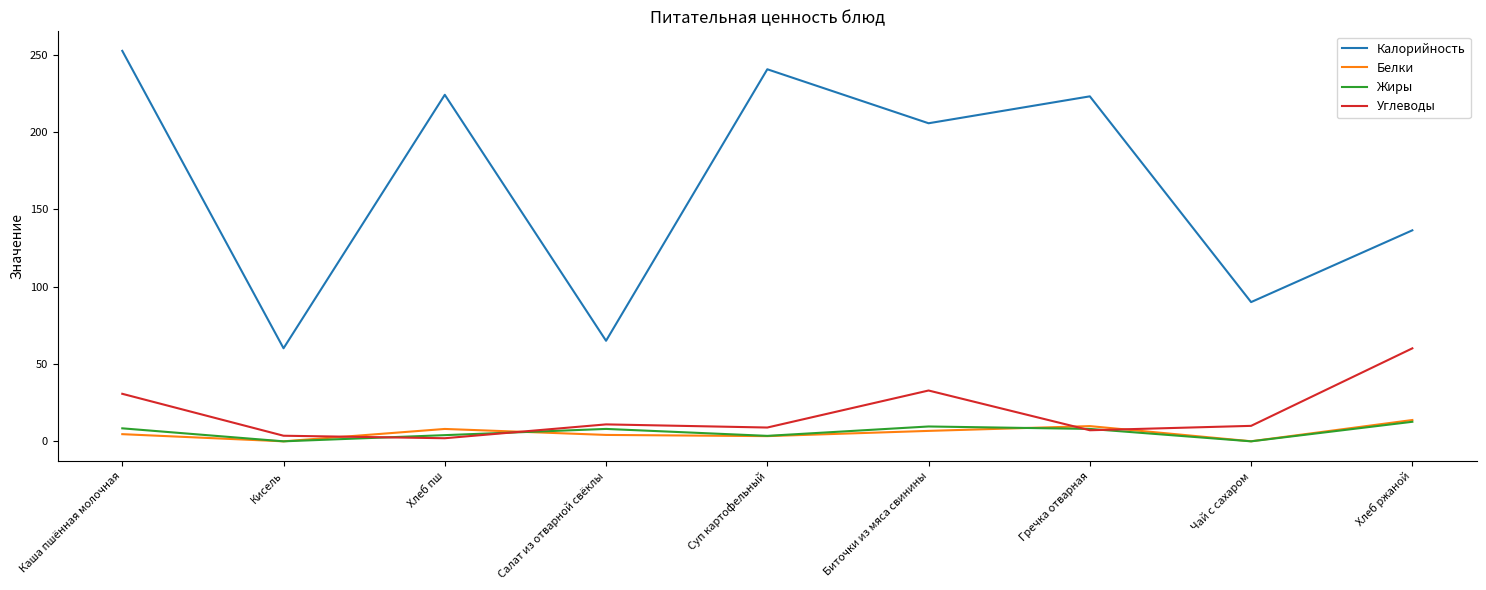

What is the sum of all Углеводы values?

166.3